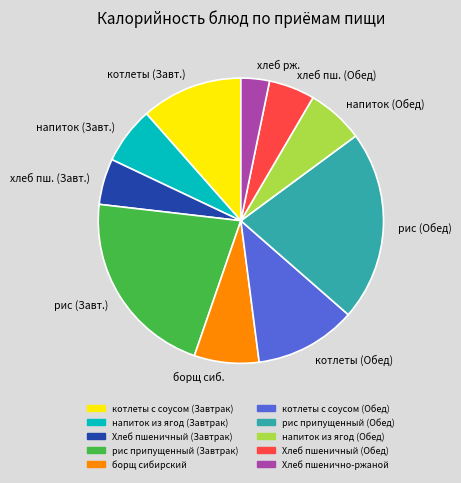

True or false: рис (Завт.) accounts for 22% of the total.

True